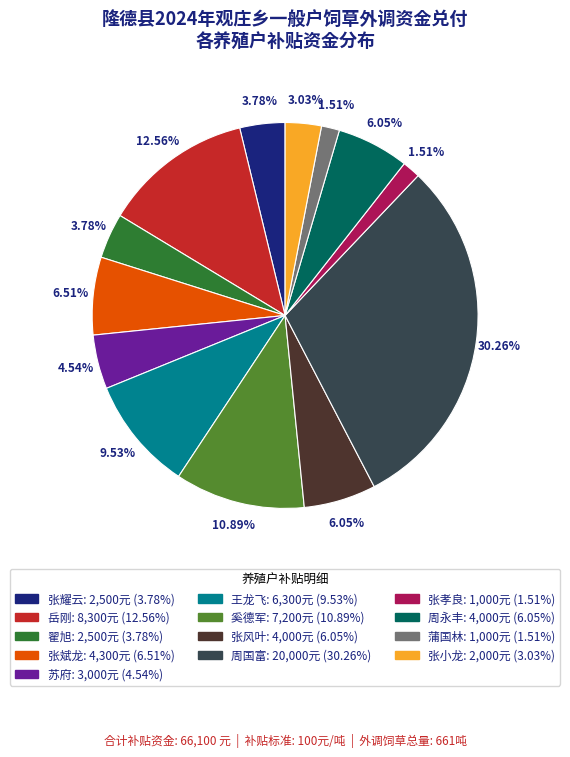

To the nearest percent, what percentage of the pie is 周国富?

30%